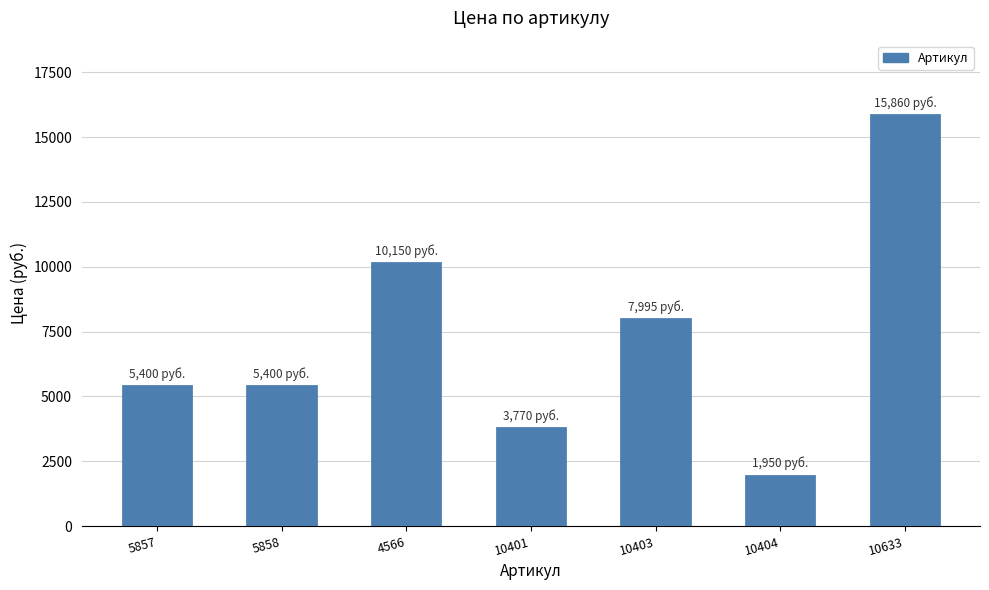

Reading left to right, transcribe all the data shown in this chart.

5857=5400	5858=5400	4566=10150	10401=3770	10403=7995	10404=1950	10633=15860